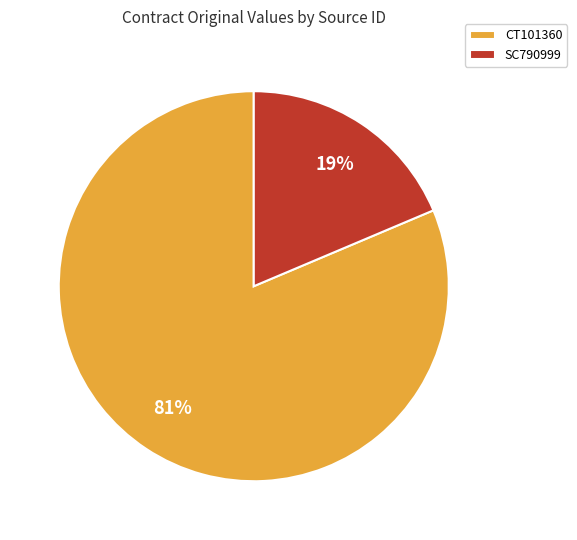

How many slices are in this pie chart?

2